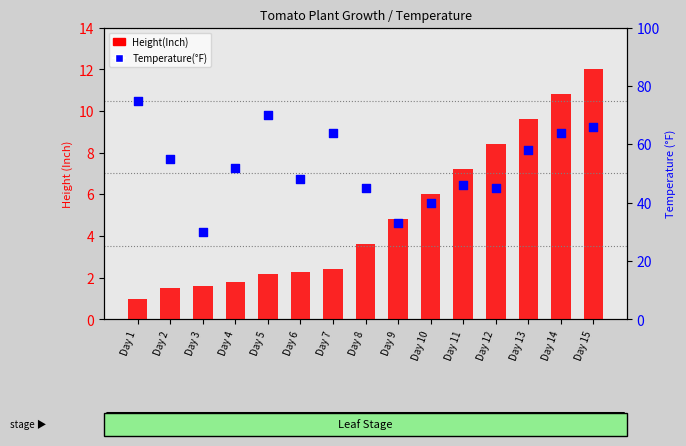

At how many categories does at least one series exceed 33?

13